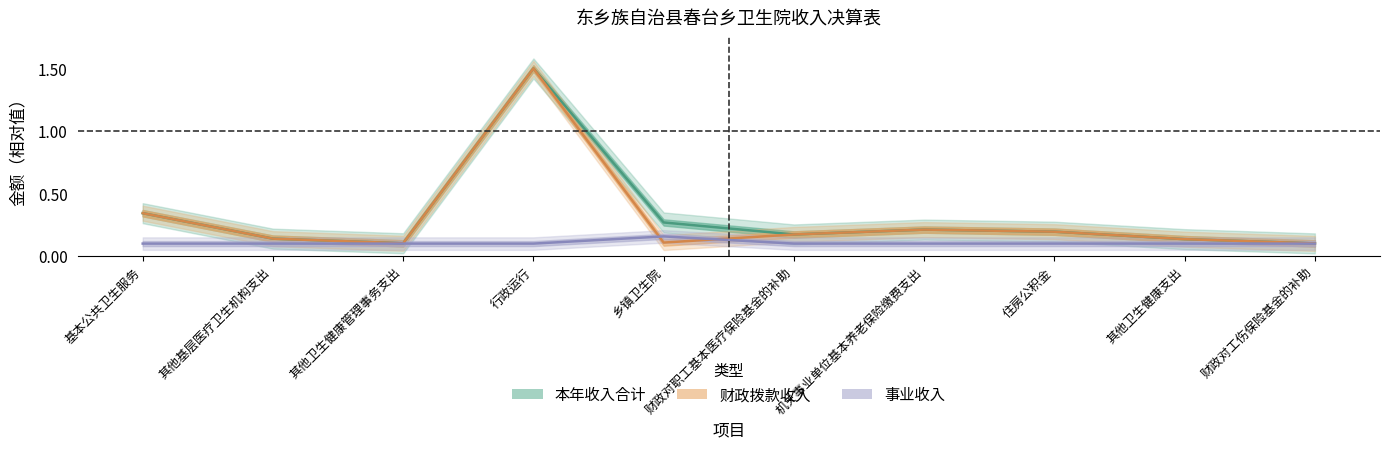

Read the 财政拨款收入 value at 基本公共卫生服务.

0.3